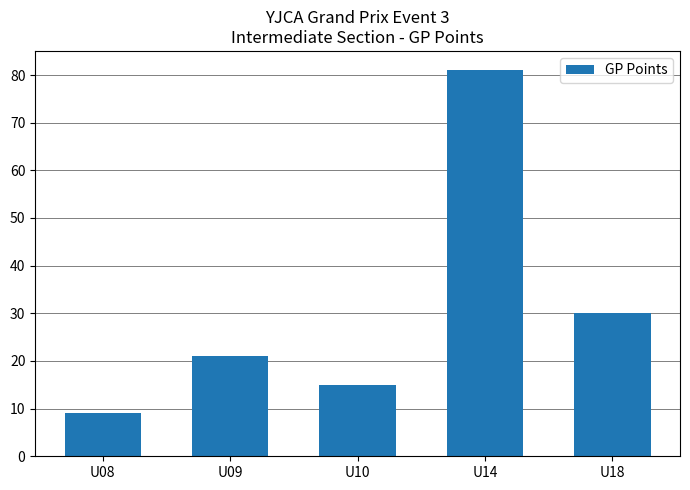

List the labels in order of value, largest first.

U14, U18, U09, U10, U08